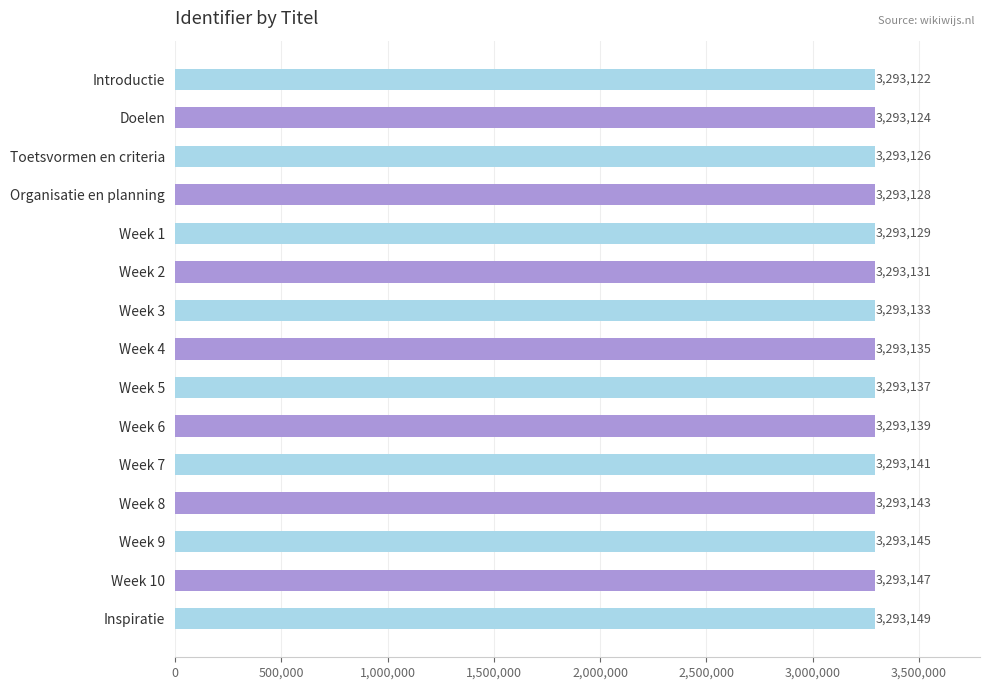

What is the difference between the maximum and minimum values?

27